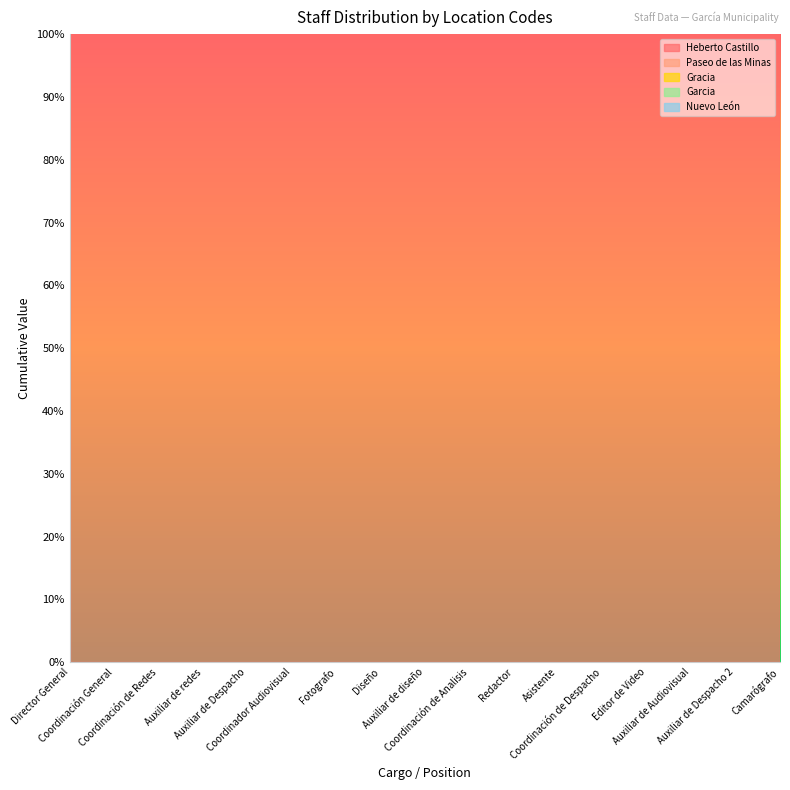

The value of Heberto Castillo at Auxiliar de diseño is 200. True or false?

True